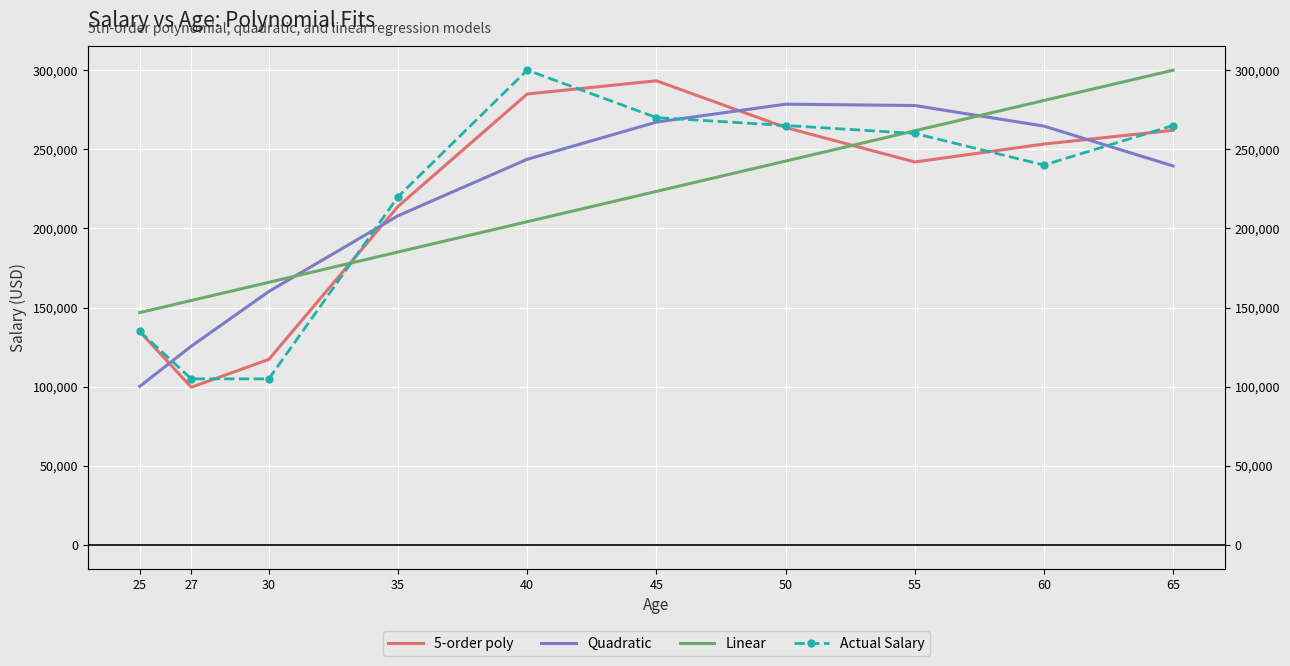

Reading left to right, extract all data points from this chart.

5-order poly: 134965.4	99725.0	117292.6	213895.8	284897.9	293253.8	263742.0	241956.8	253299.5	261971.2
Quadratic: 100202.7	125655.0	160184.2	208001.2	243653.8	267142.0	278465.7	277625.1	264620.0	239450.4
Linear: 146843.0	154497.7	165979.6	185116.1	204252.6	223389.1	242525.7	261662.2	280798.7	299935.3
Actual Salary: 135000.0	105000.0	105000.0	220000.0	300000.0	270000.0	265000.0	260000.0	240000.0	265000.0